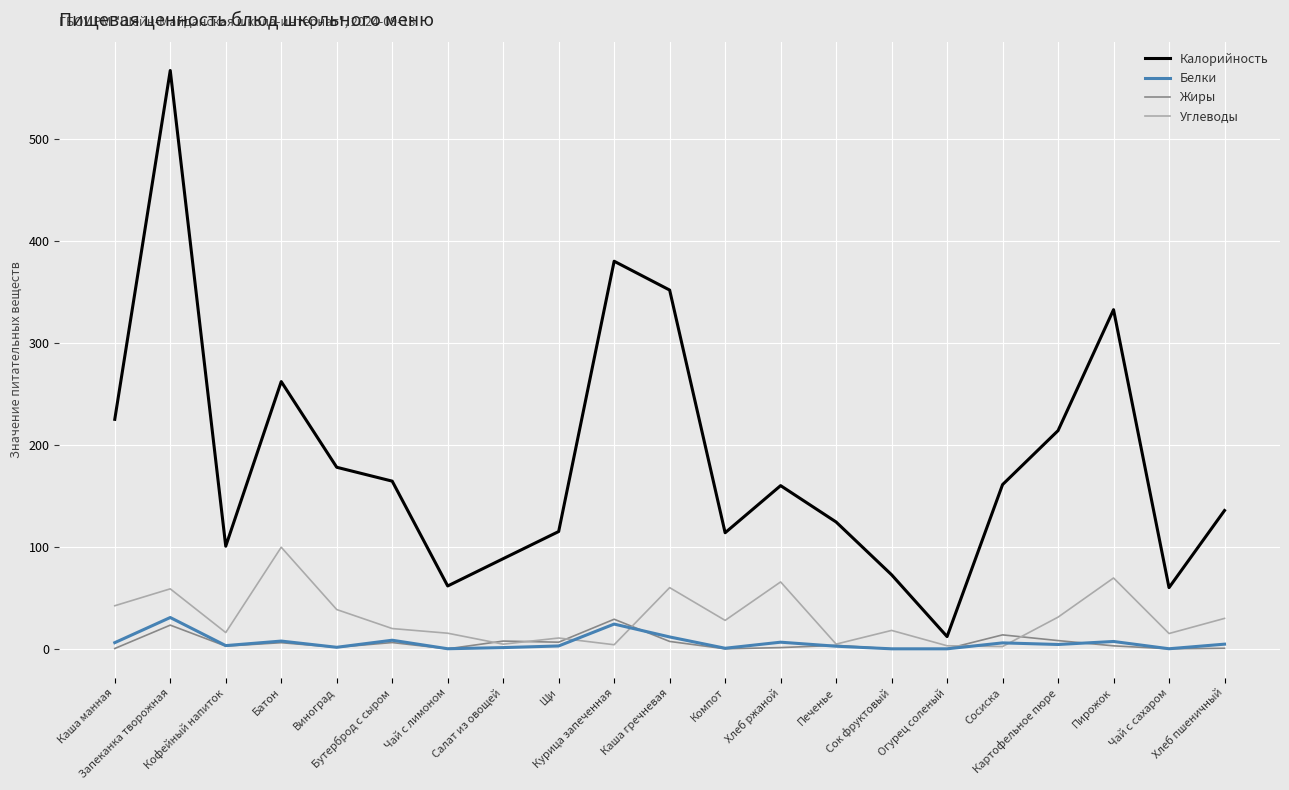

What is the highest value of the Жиры series?

29.0